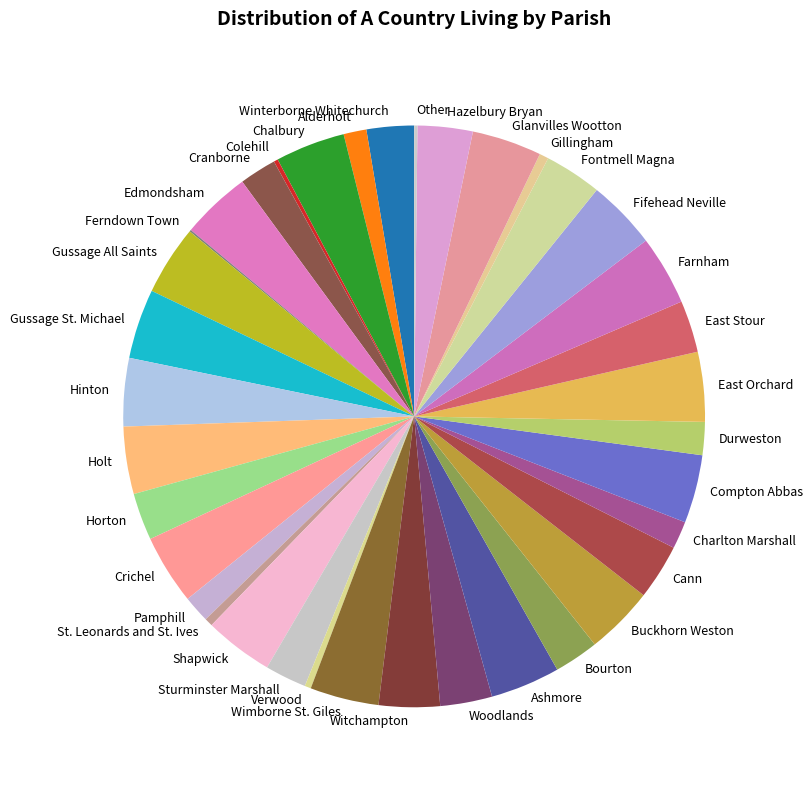

True or false: Verwood accounts for 0% of the total.

True